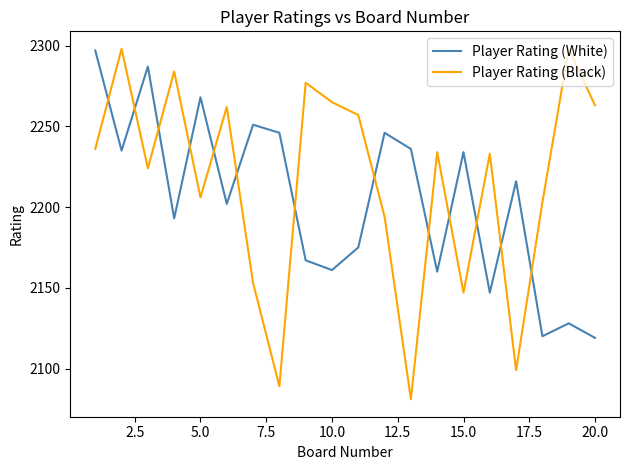

Does the chart have visible grid lines?

No